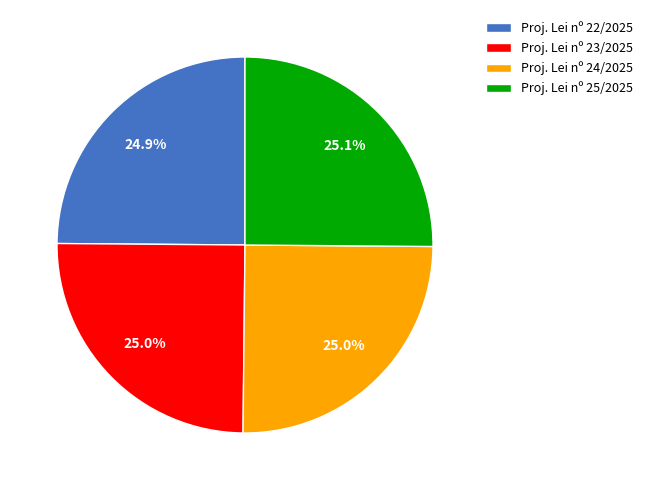

How many slices are in this pie chart?

4